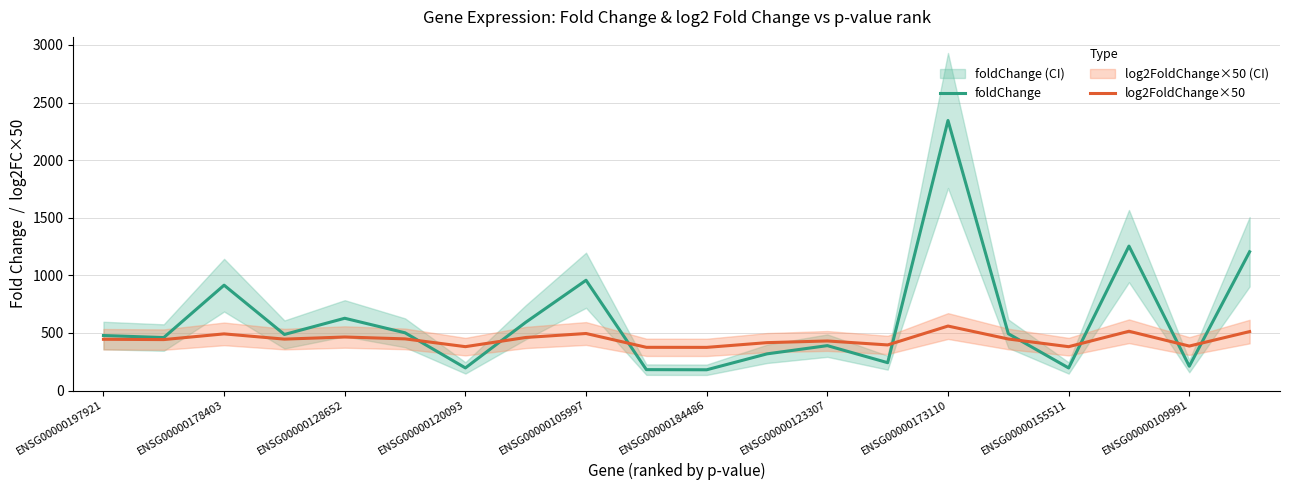

What is the sum of the log2FoldChange×50 values at ENSG00000120093 and ENSG00000109991?

766.9